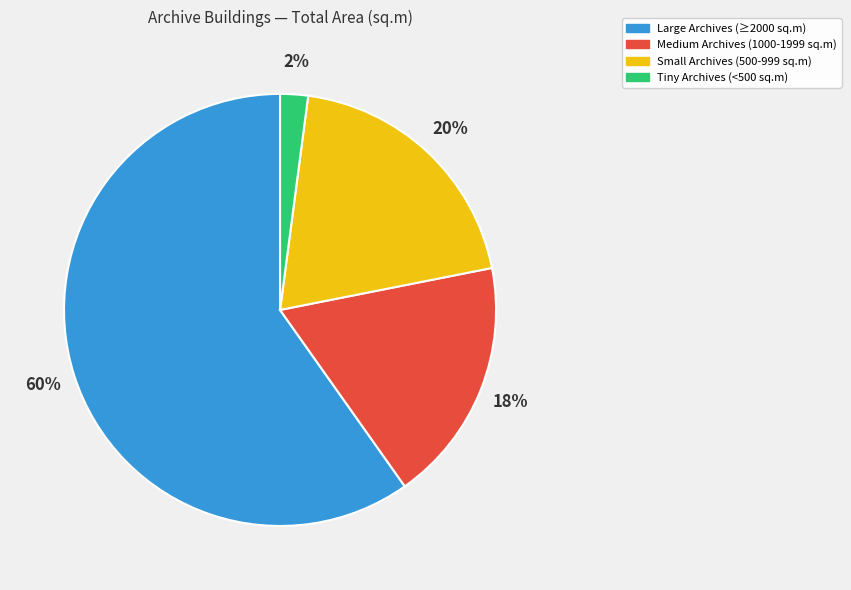

What is the ratio of the value at Large Archives (≥2000 sq.m) to the value at Small Archives (500-999 sq.m)?

3.0